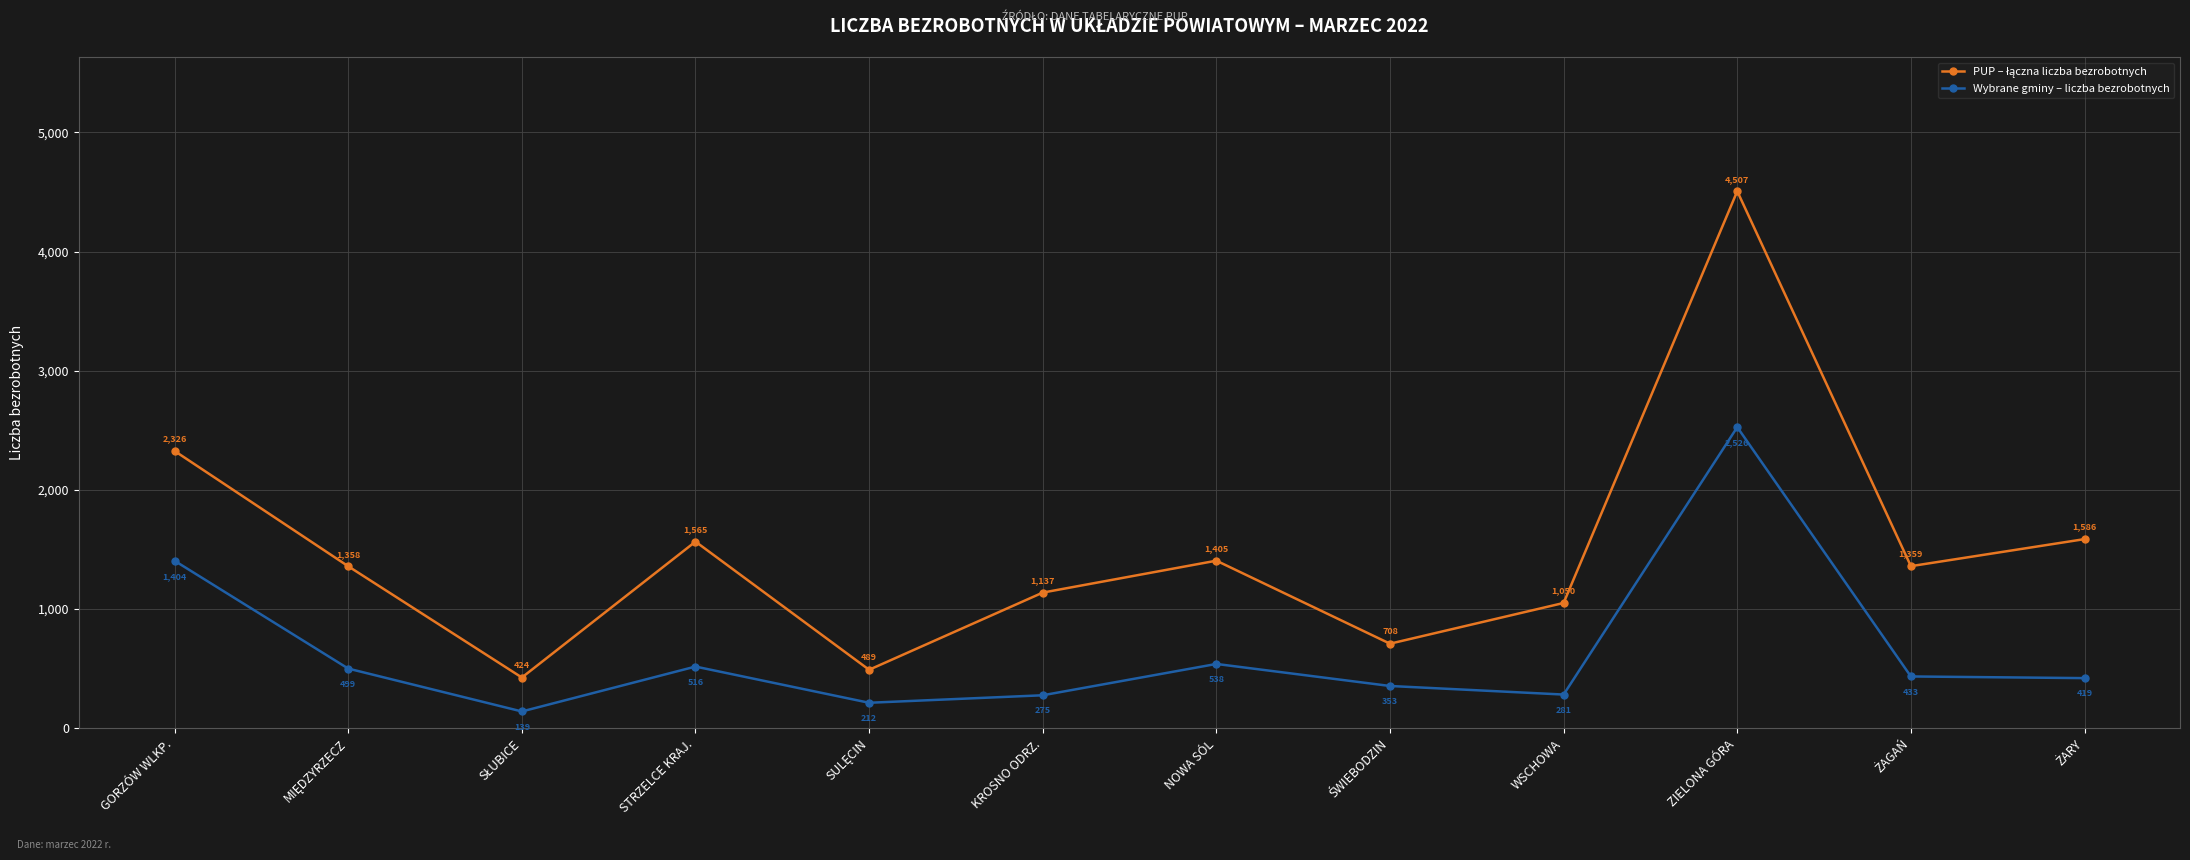

What is the greatest value displayed?

4507